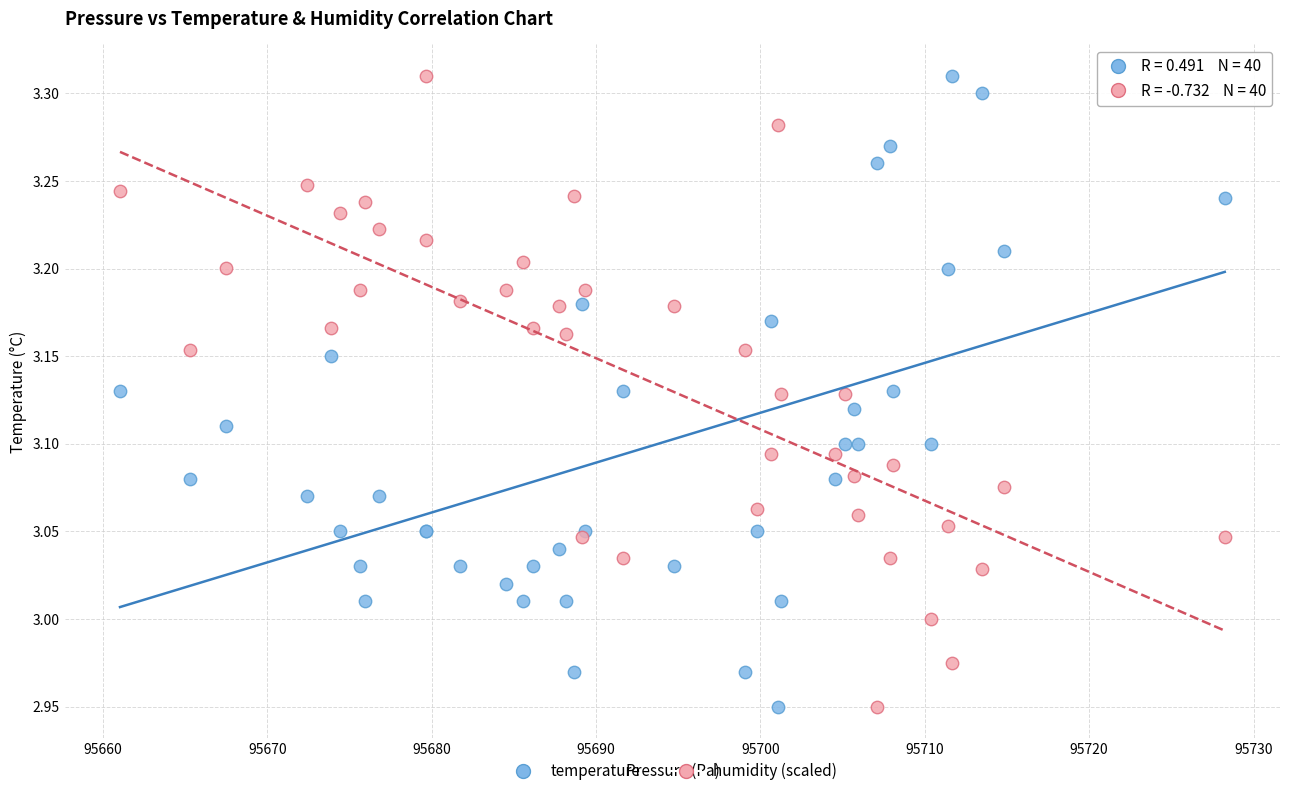

What is the X range (max minus min) for the scatter plot?

67.2